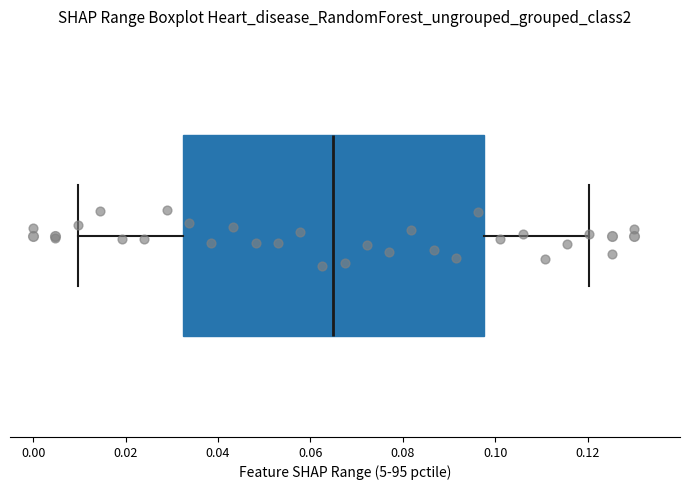

Read this box plot against the x-axis: the position of the median line, the range covered by the box, and the ends of both whiskers. The values are not printed on the chart, so give them approximately, as read against the axis.

median 0.066, box 0.032 to 0.098, whiskers 0.010 to 0.120